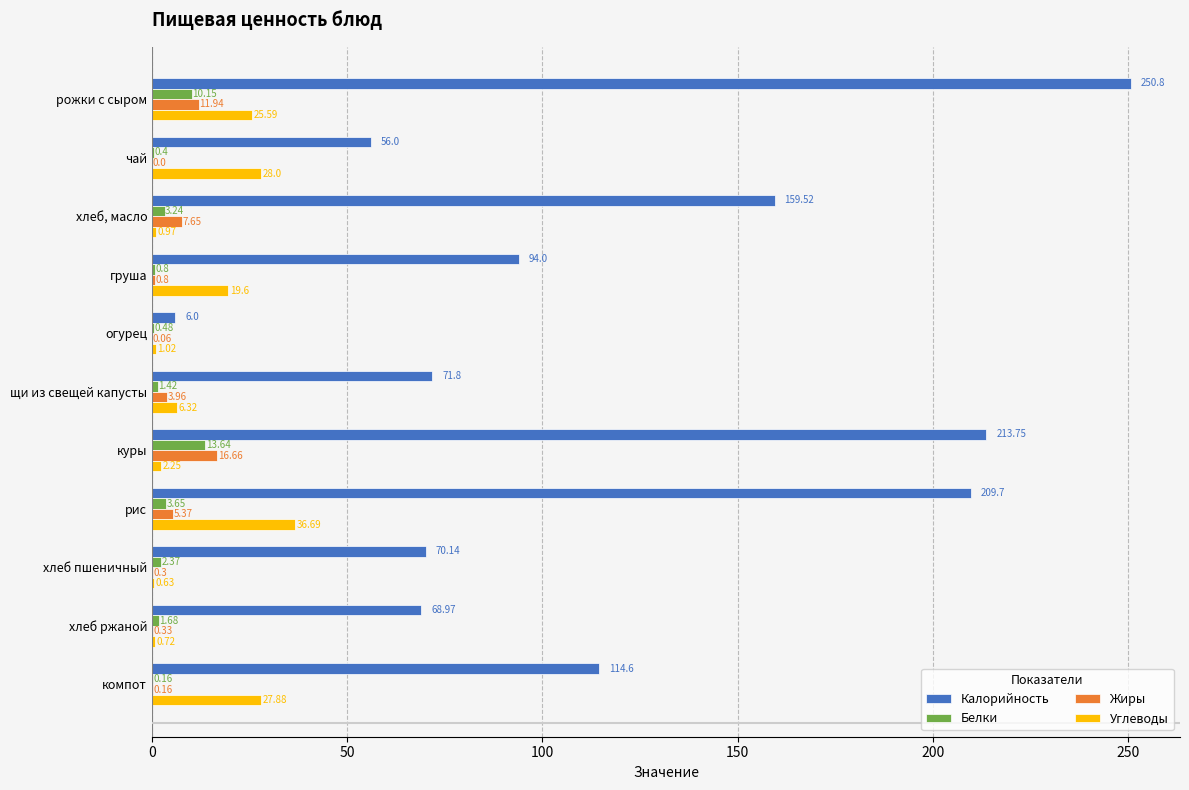

At which label is Жиры closest to 8?

хлеб, масло